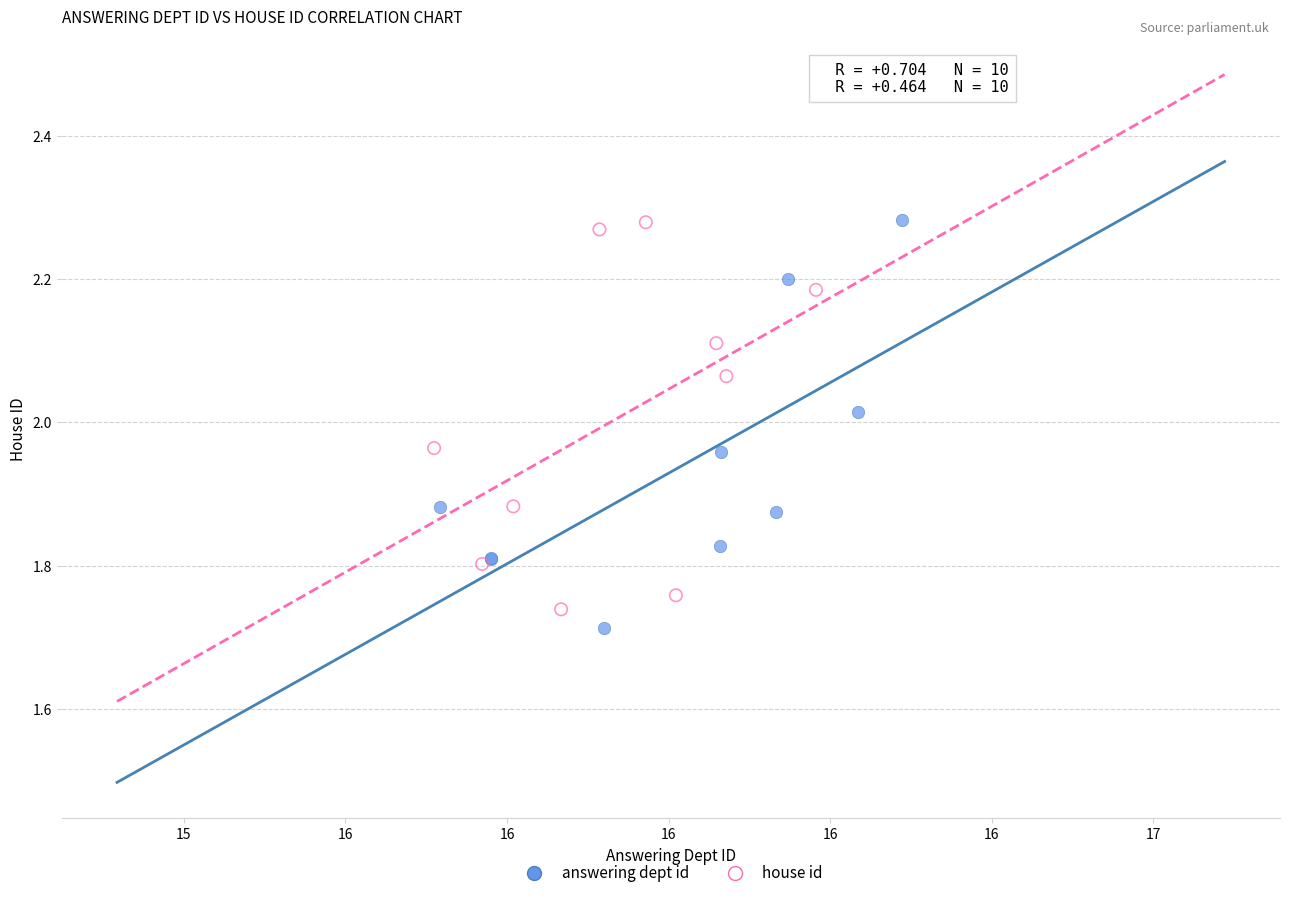

What are all the series names shown in the legend?

answering dept id, house id